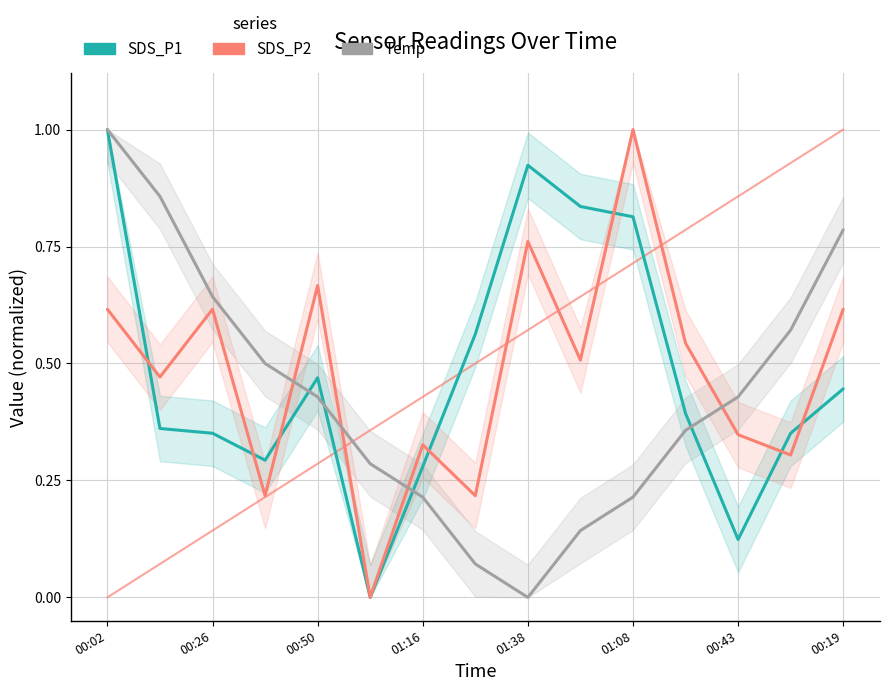

True or false: SDS_P1 and SDS_P2 cross at least once.

True